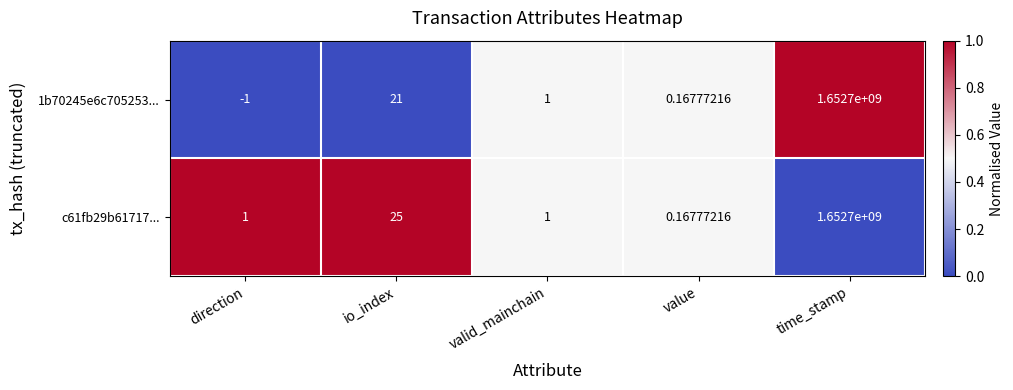

At which label is c61fb29b61717... closest to 826350000?

io_index